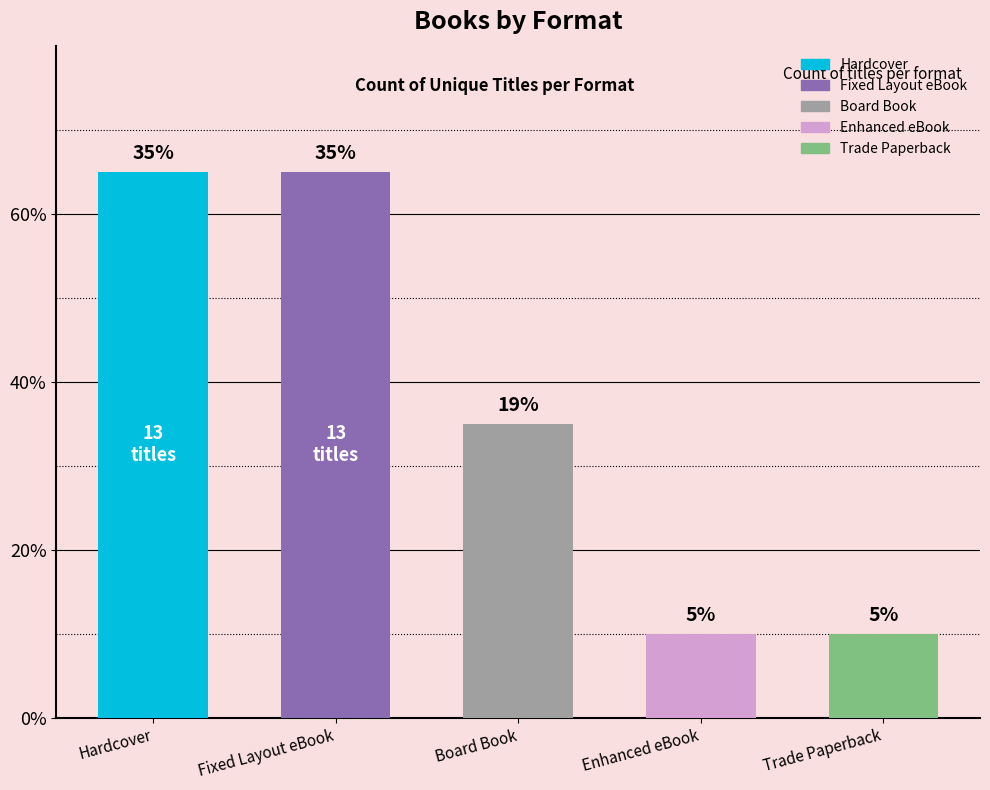

List the labels in order of value, largest first.

Hardcover, Fixed Layout eBook, Board Book, Enhanced eBook, Trade Paperback